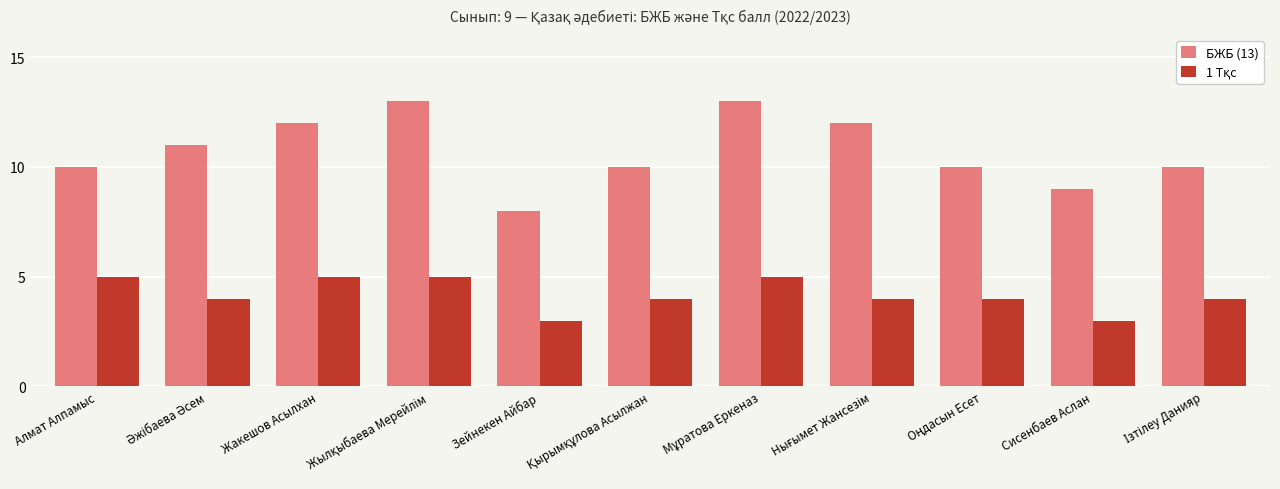

Which series has the largest range (max minus min)?

БЖБ (13)